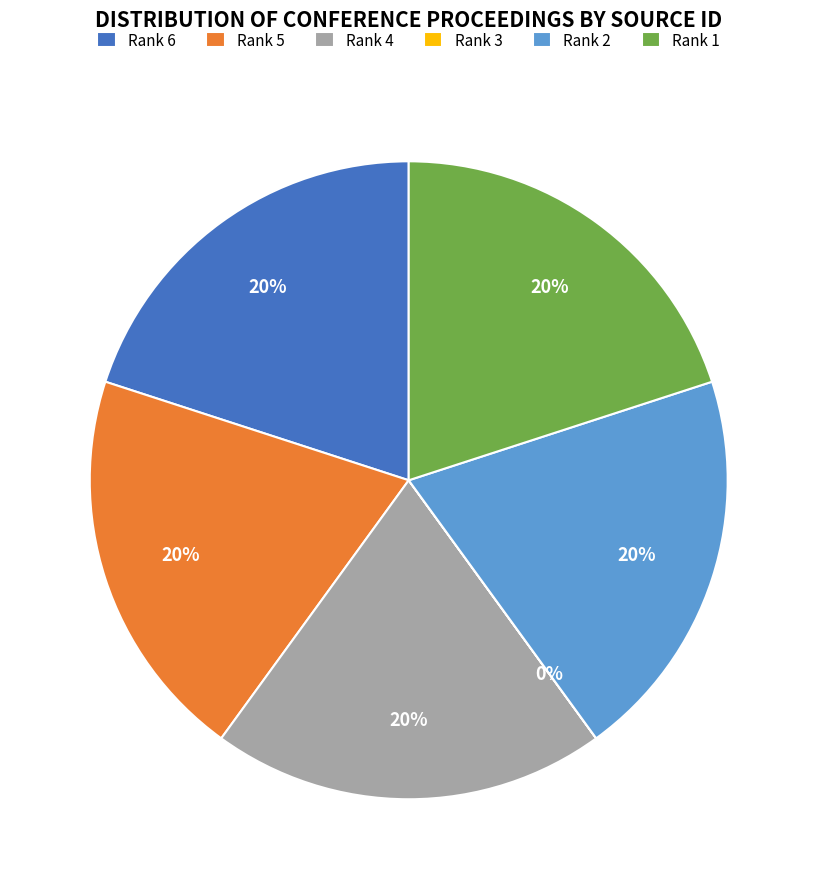

True or false: Rank 6 accounts for 25% of the total.

False